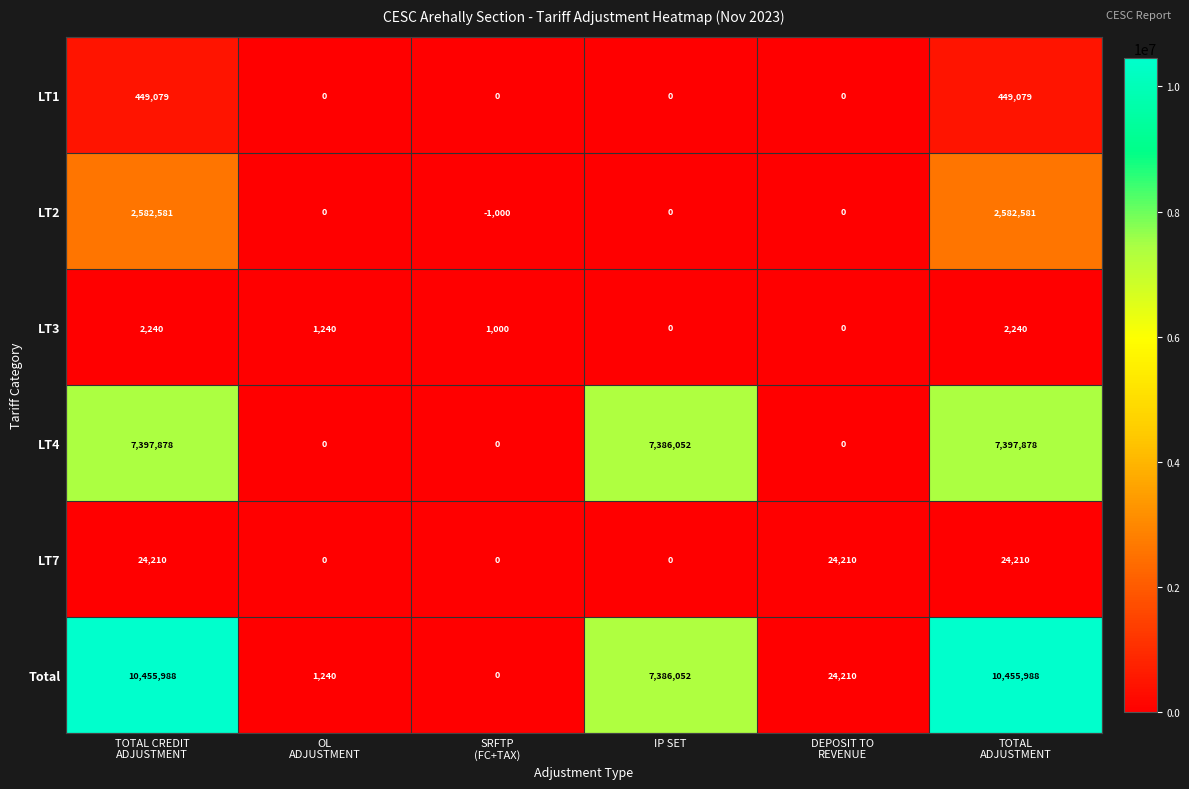

What is the greatest value displayed?

10455988